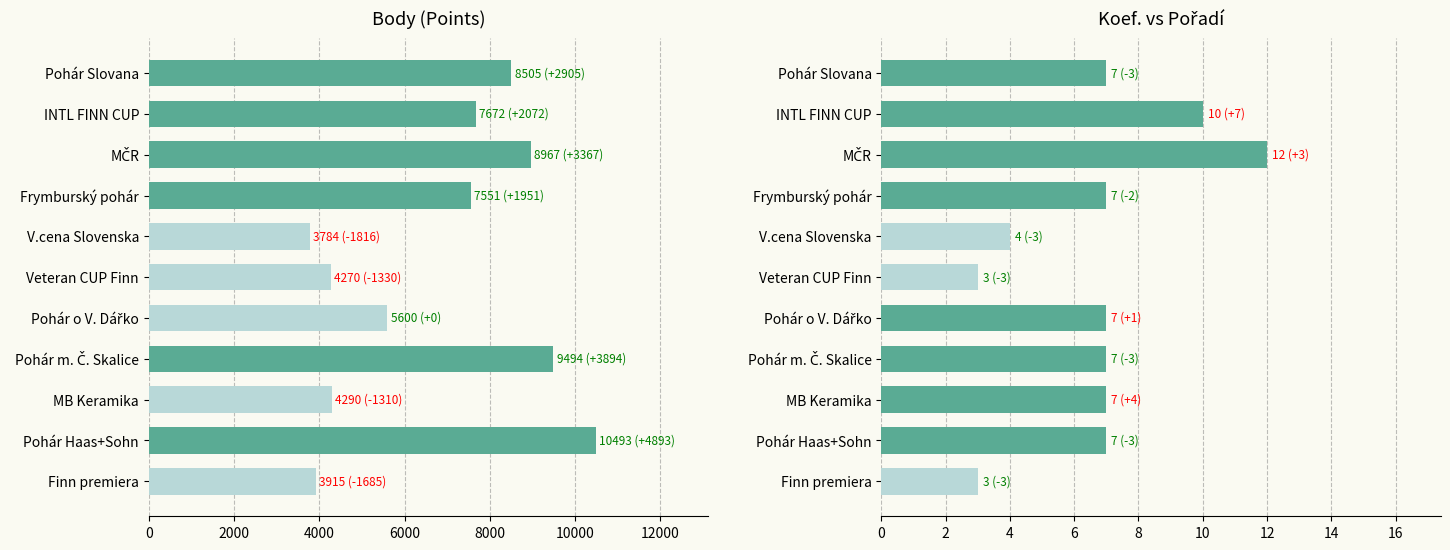

What is the sum of all Body values?

74541